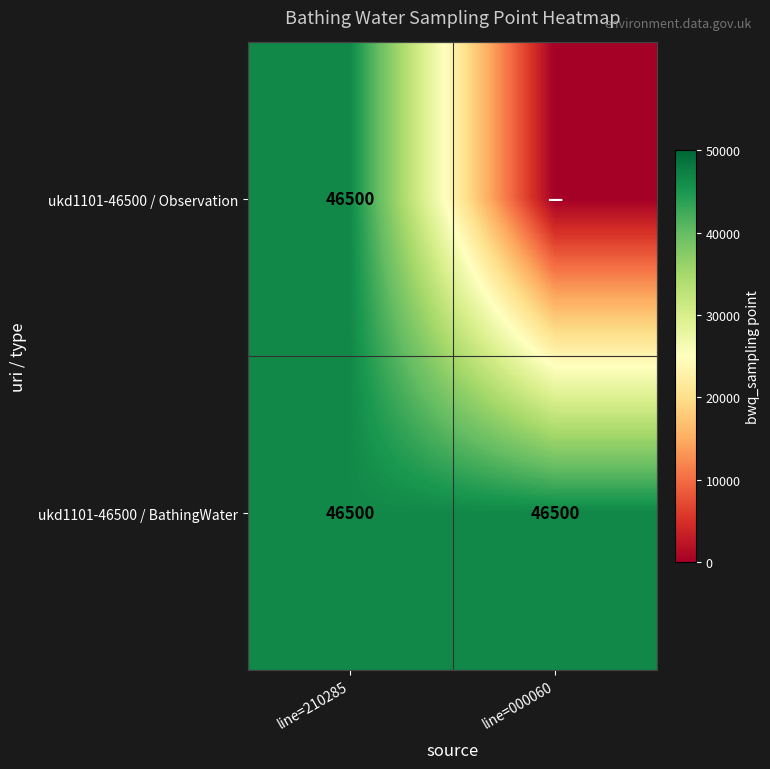

What is the total value across all series at line=210285?

93000